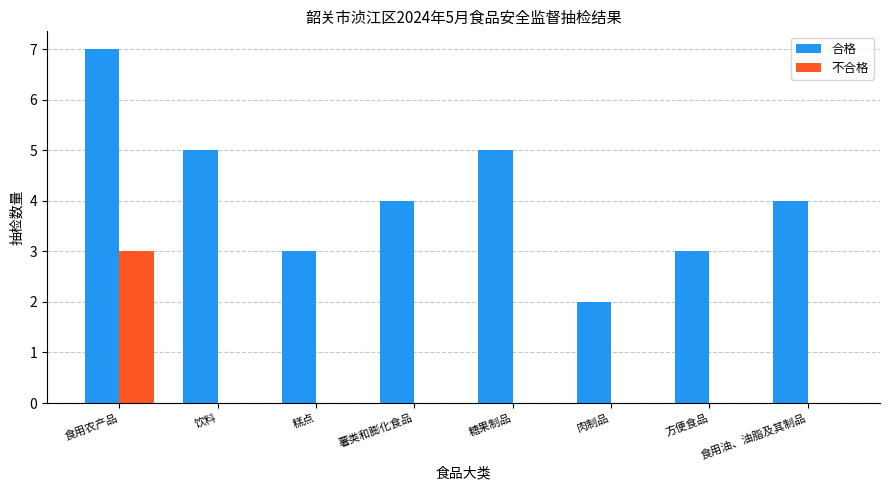

Is the value of 不合格 at 薯类和膨化食品 greater than the value of 合格 at 食用油、油脂及其制品?

No